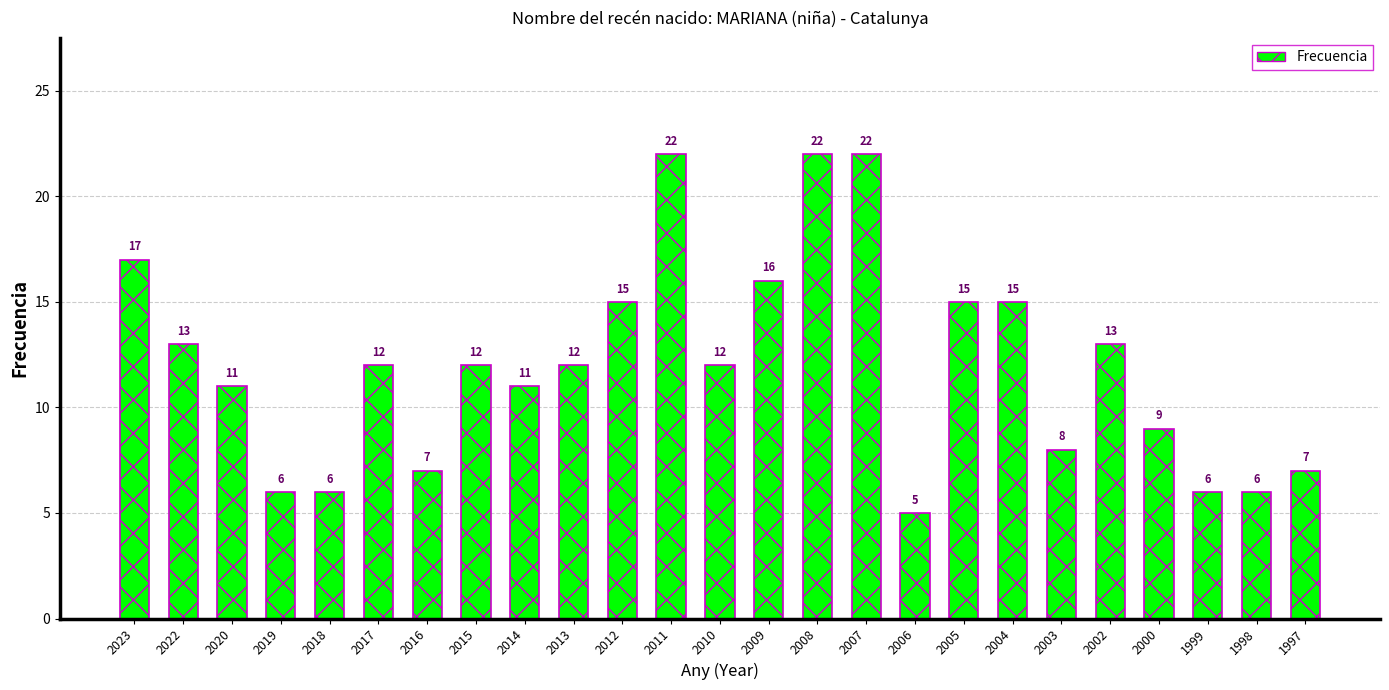

The value at 2004 is 15. True or false?

True